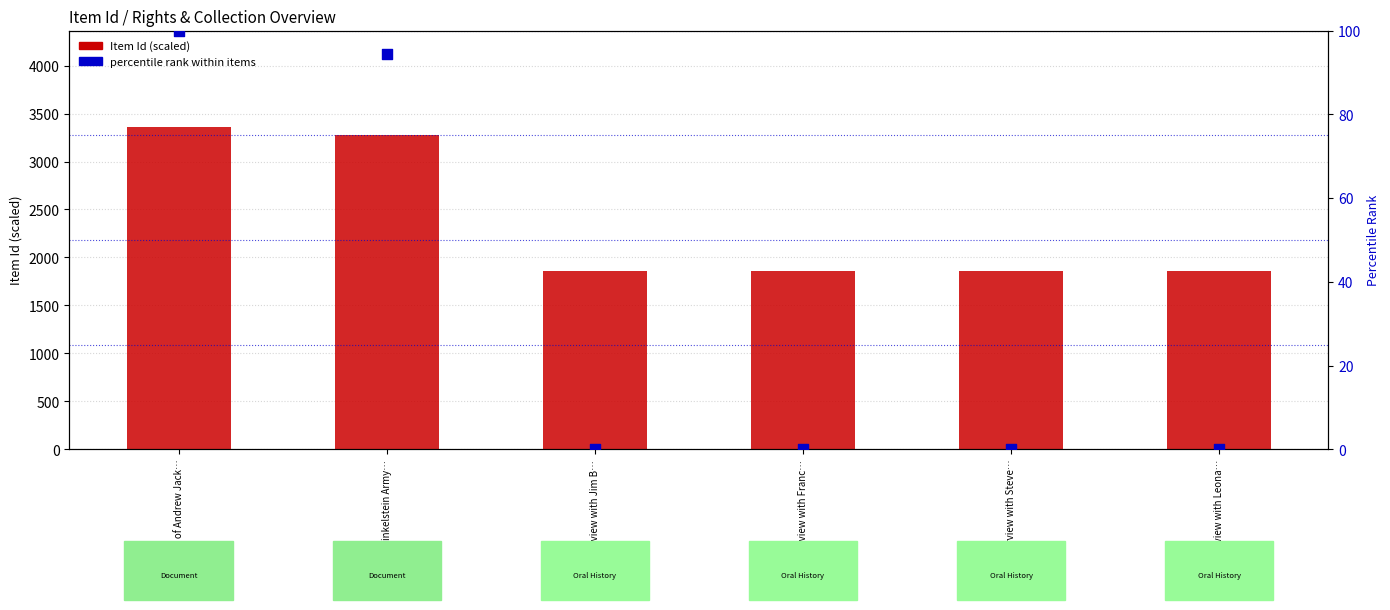

Which series has the largest total across all categories?

Item Id (scaled)